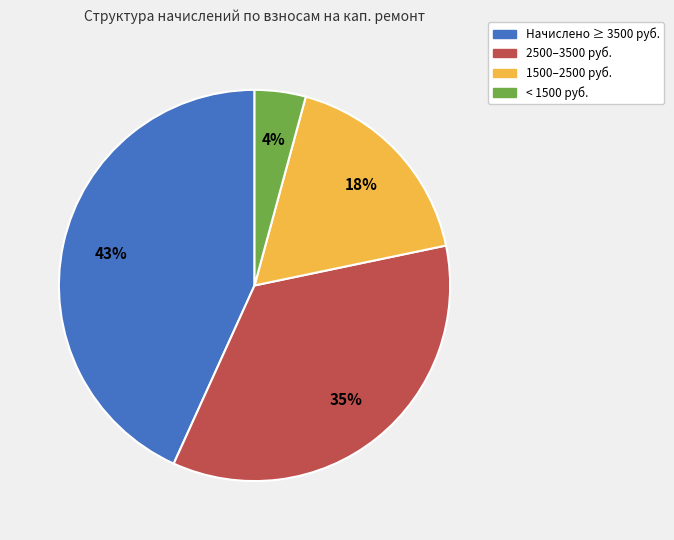

How many slices are in this pie chart?

4